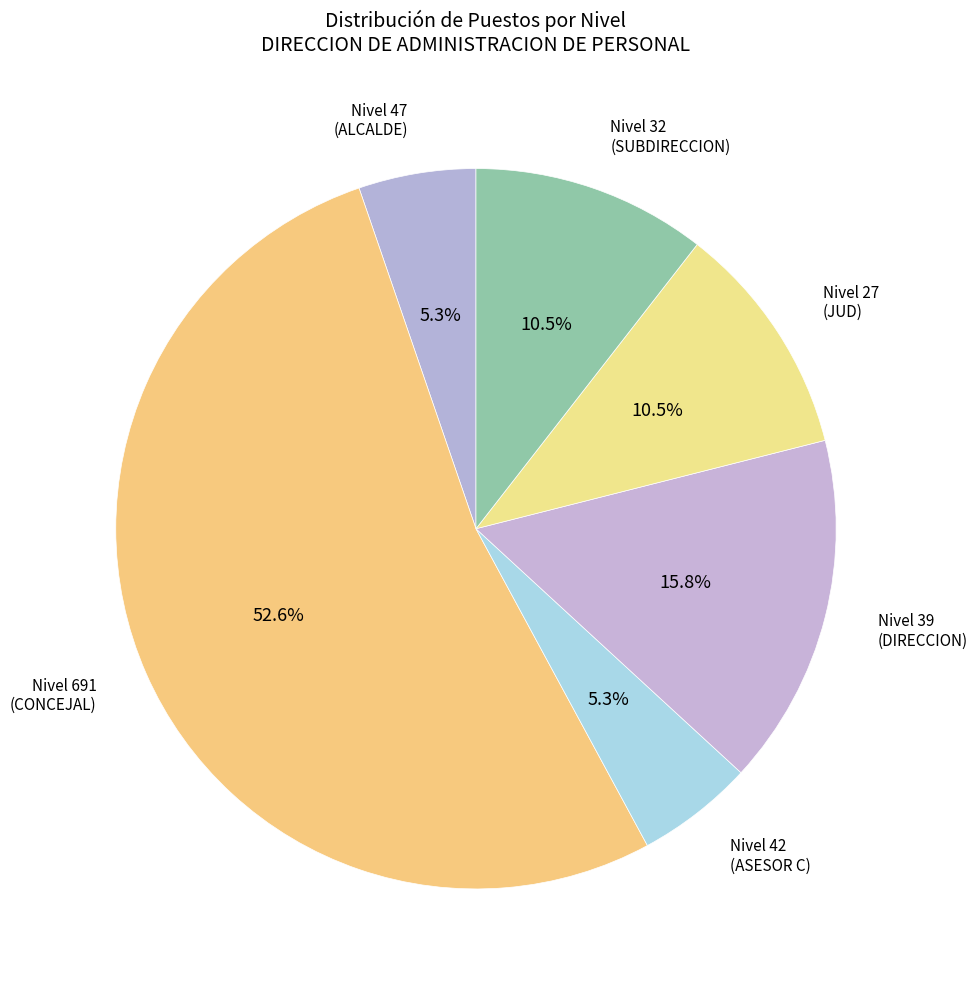

What is the largest slice in the pie chart?

Nivel 691 (CONCEJAL)